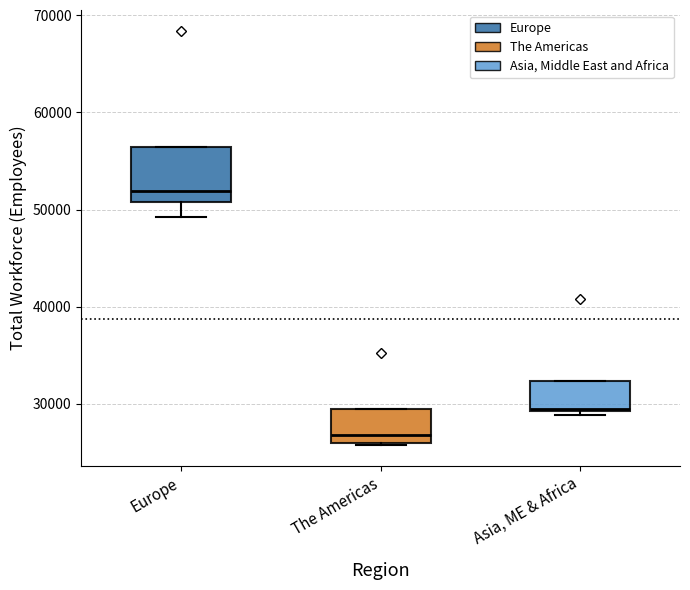

Reading left to right, transcribe this box plot: for each box, give where its median line is, the range the box spans, and where its two whiskers end, as read against the y-axis. The values are not printed on the chart, so give them approximately, as read against the axis.

Europe: median 52000, box 51000 to 56000, whiskers 49000 to 56000
The Americas: median 27000, box 26000 to 30000, whiskers 26000 to 30000
Asia, ME & Africa: median 29000, box 29000 to 32000, whiskers 29000 (just below the box's lower edge) to 32000